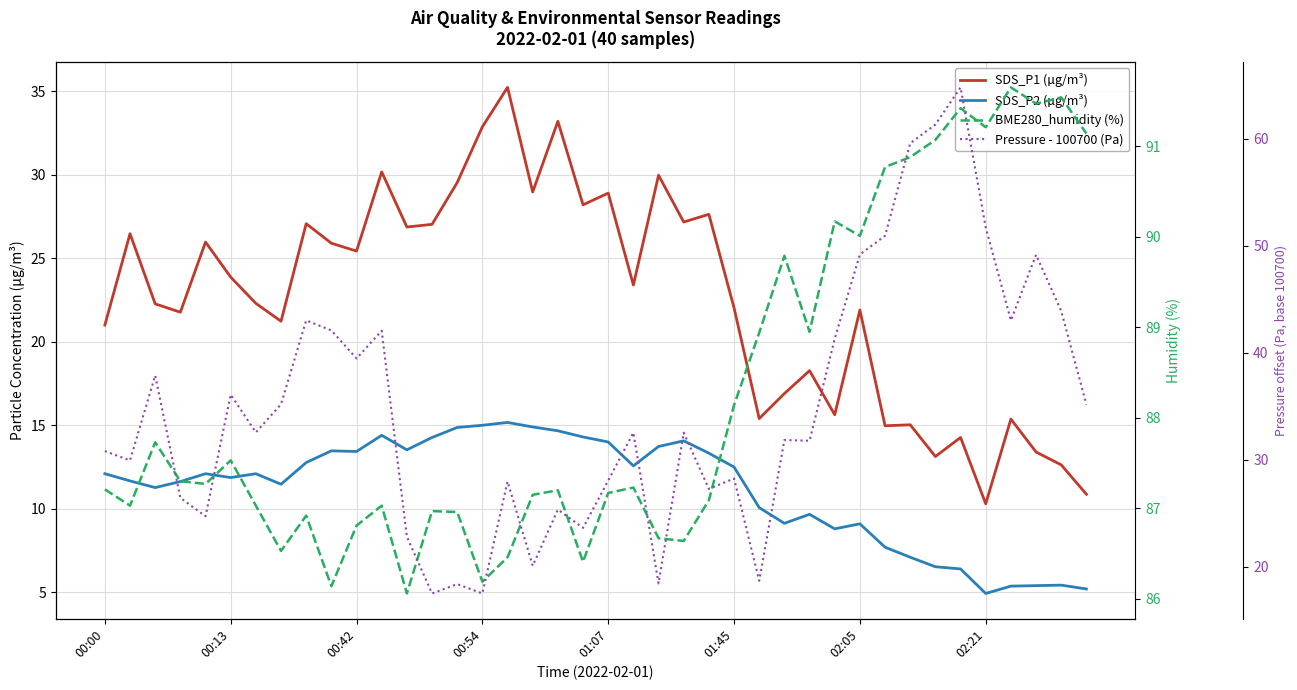

How many interior local peaks does the Pressure - 100700 (Pa) series have?

13